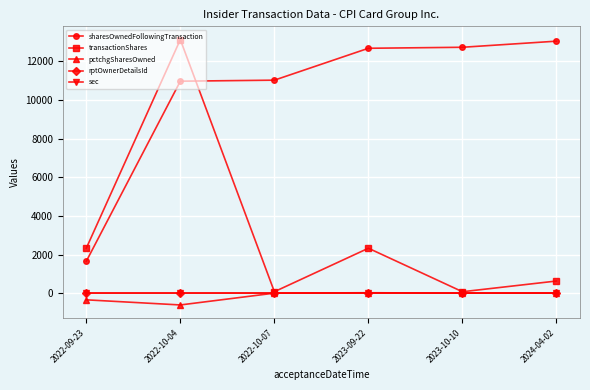

What is the label of the 2nd point from the right?

2023-10-10